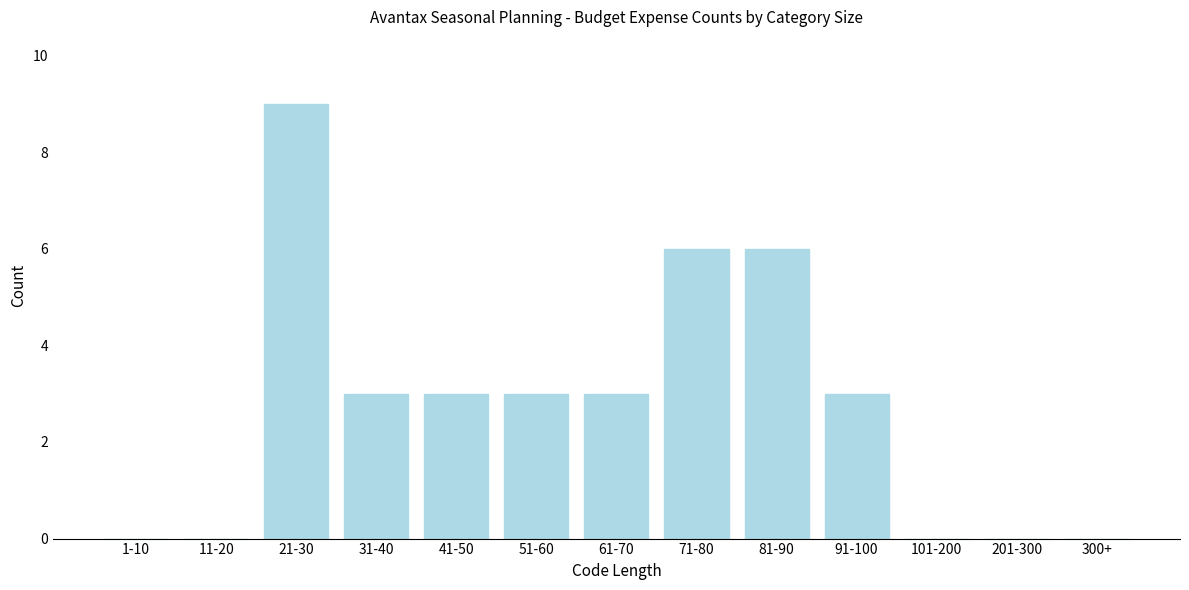

Reading left to right, list all the values displayed in this chart.

1-10=0	11-20=0	21-30=9	31-40=3	41-50=3	51-60=3	61-70=3	71-80=6	81-90=6	91-100=3	101-200=0	201-300=0	300+=0